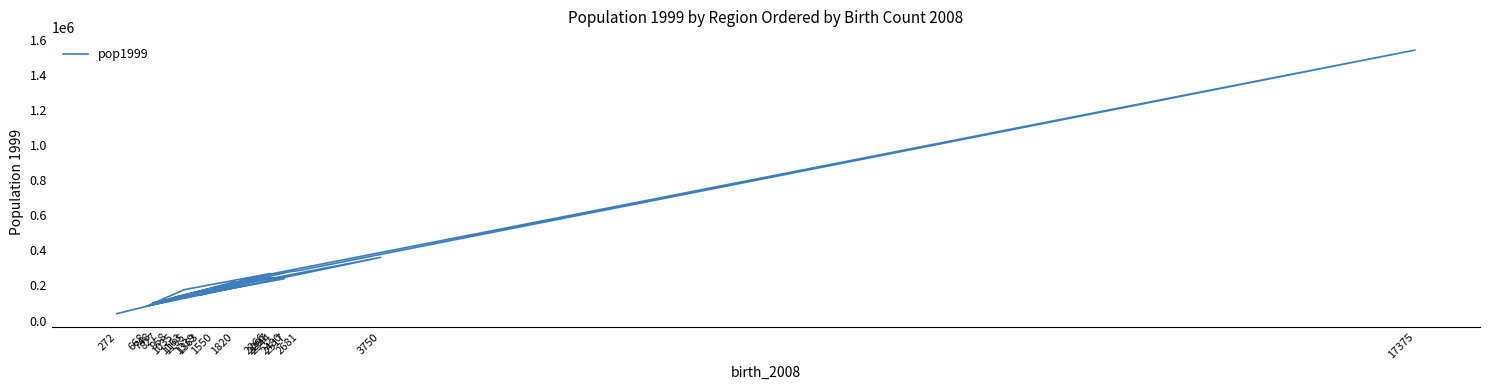

What is the sum of all values?

5094041.0